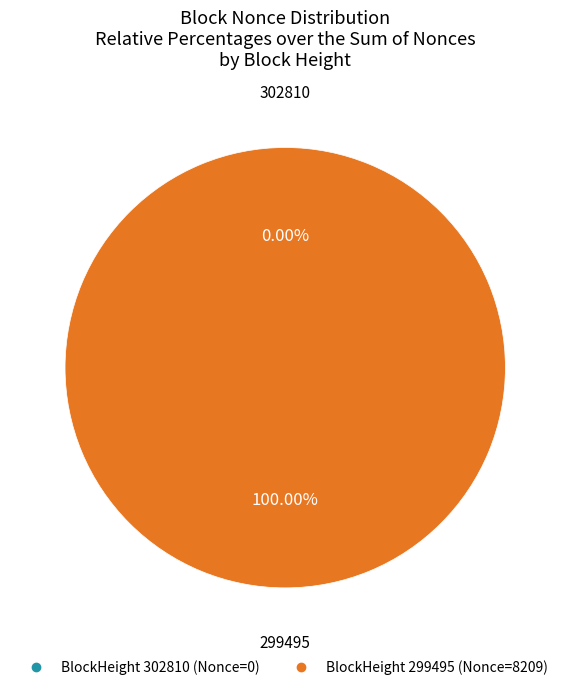

What percentage is the 299495 slice, to the nearest percent?

100%